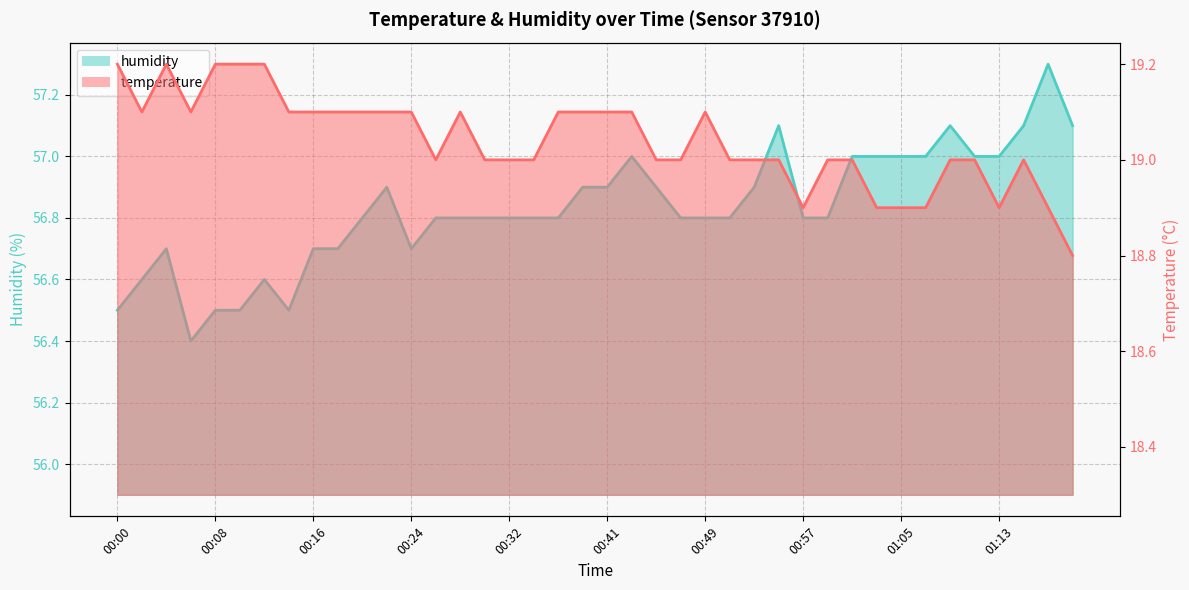

At how many categories does at least one series exceed 53?

40